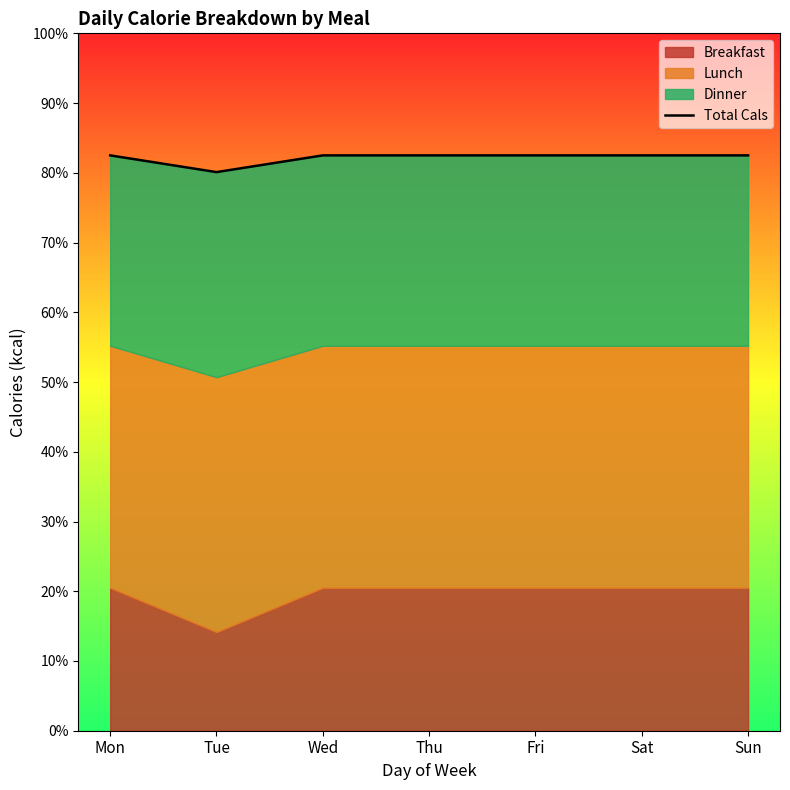

Rank the categories by value from lowest to highest.

Tue, Mon, Wed, Thu, Fri, Sat, Sun